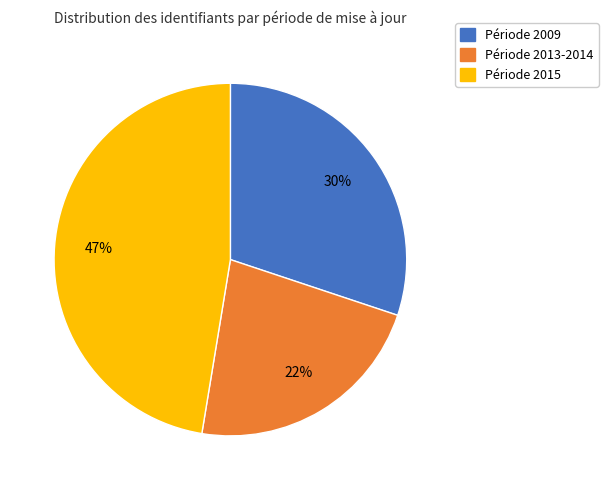

Is there any slice that represents more than half of the pie?

No